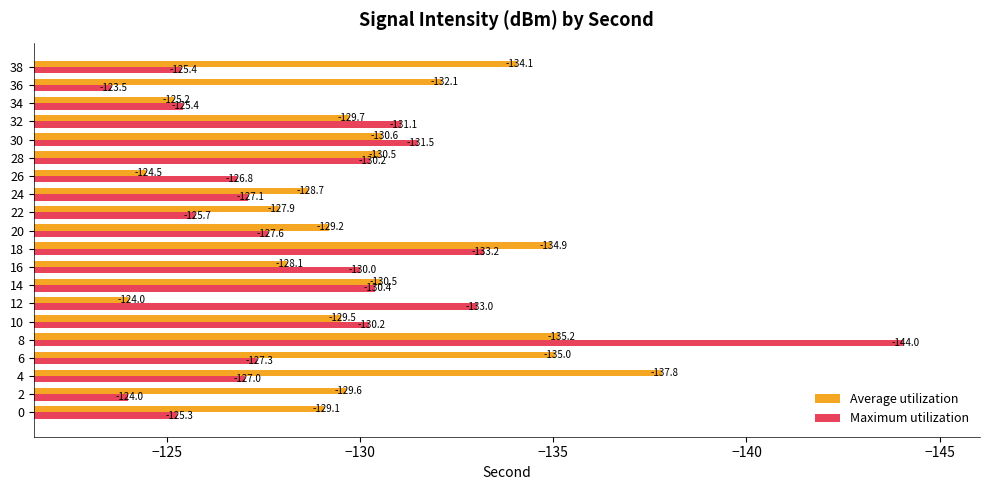

What is the sum of all Maximum utilization values?

-2578.8